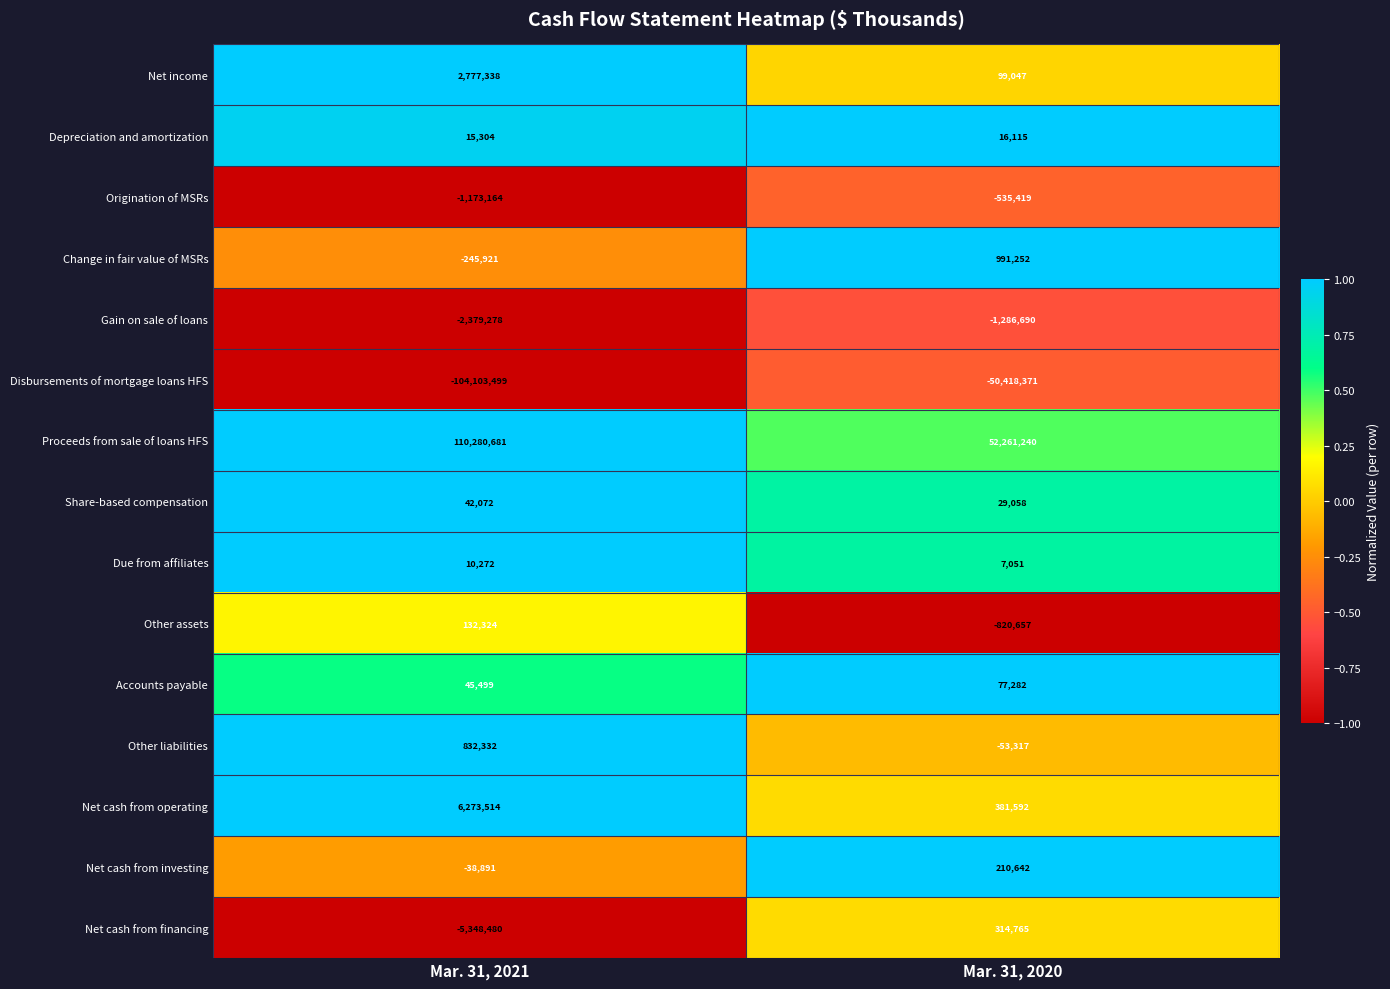

What is the difference between the Depreciation and amortization values at Mar. 31, 2021 and Mar. 31, 2020?

811